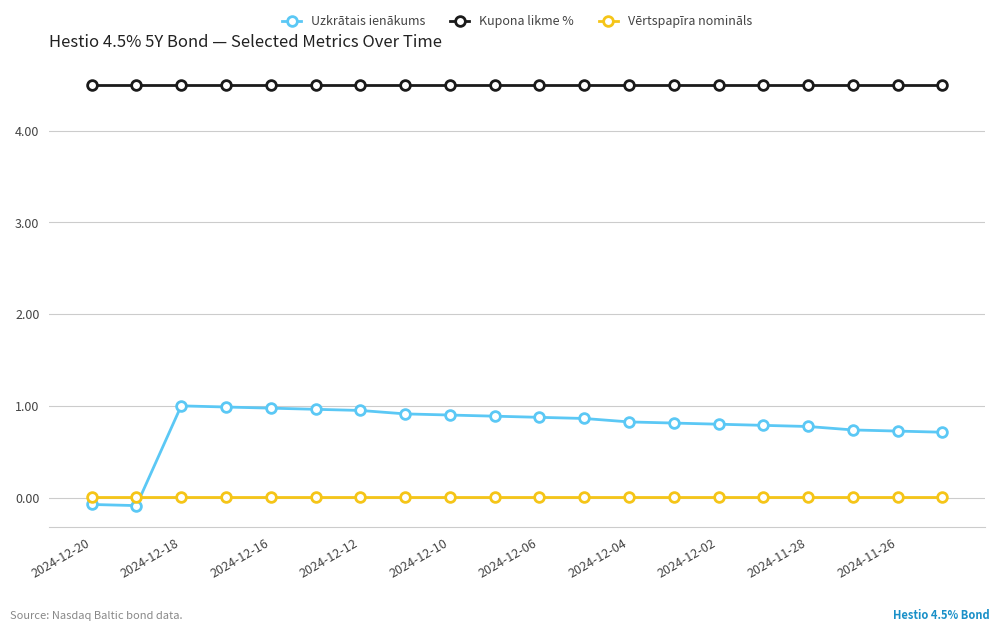

List the series in order of their peak value, highest first.

Kupona likme %, Uzkrātais ienākums, Vērtspapīra nomināls